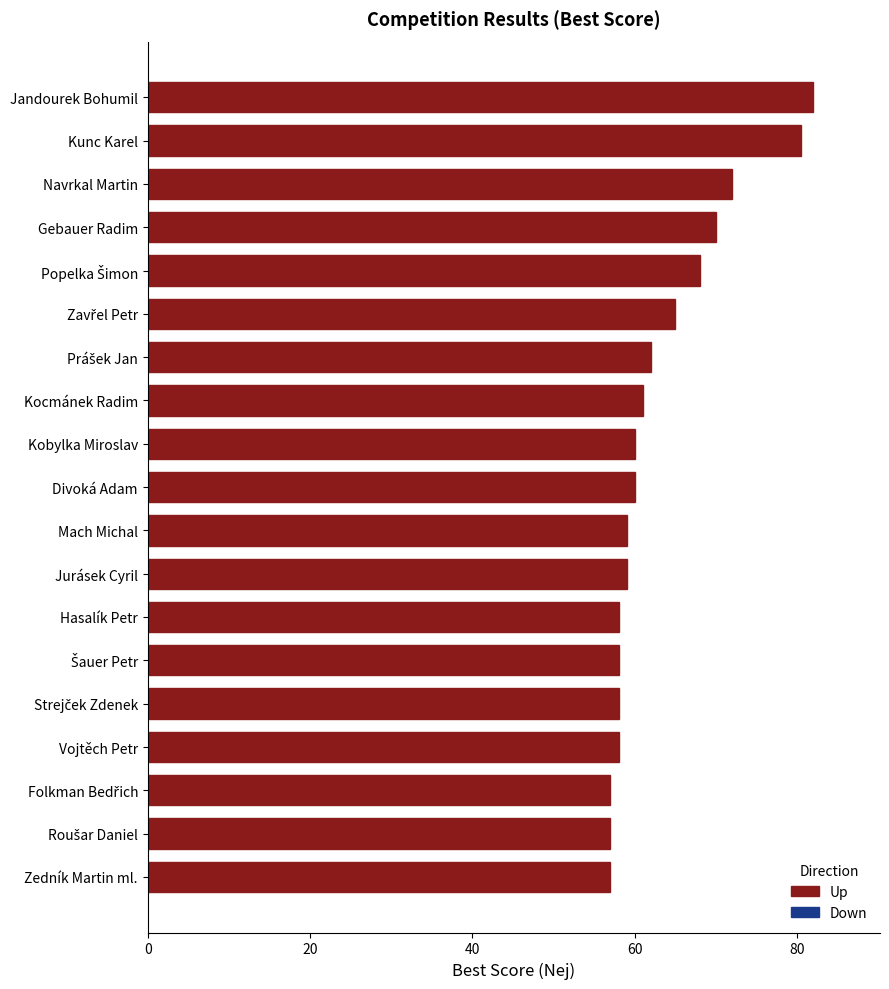

Is it true that the value at Divoká Adam is 60.0?

True